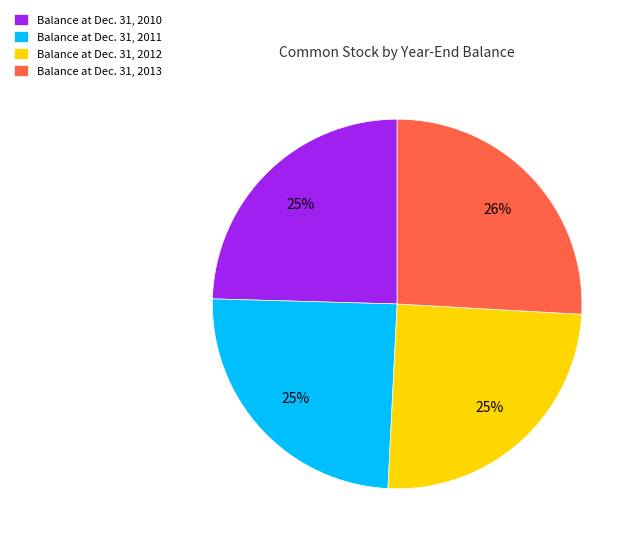

To the nearest percent, what is the average slice percentage?

25%